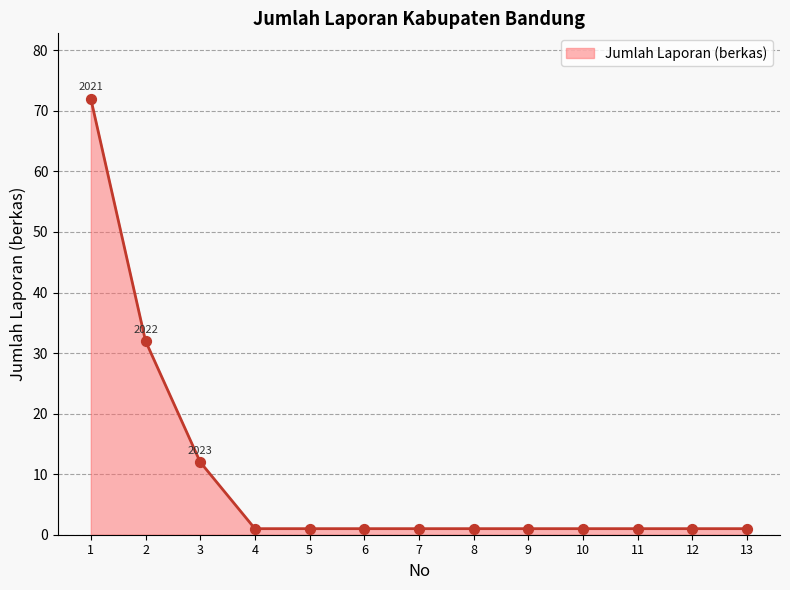

Approximately how many times larger is the value at 2 compared to 11?

32.0